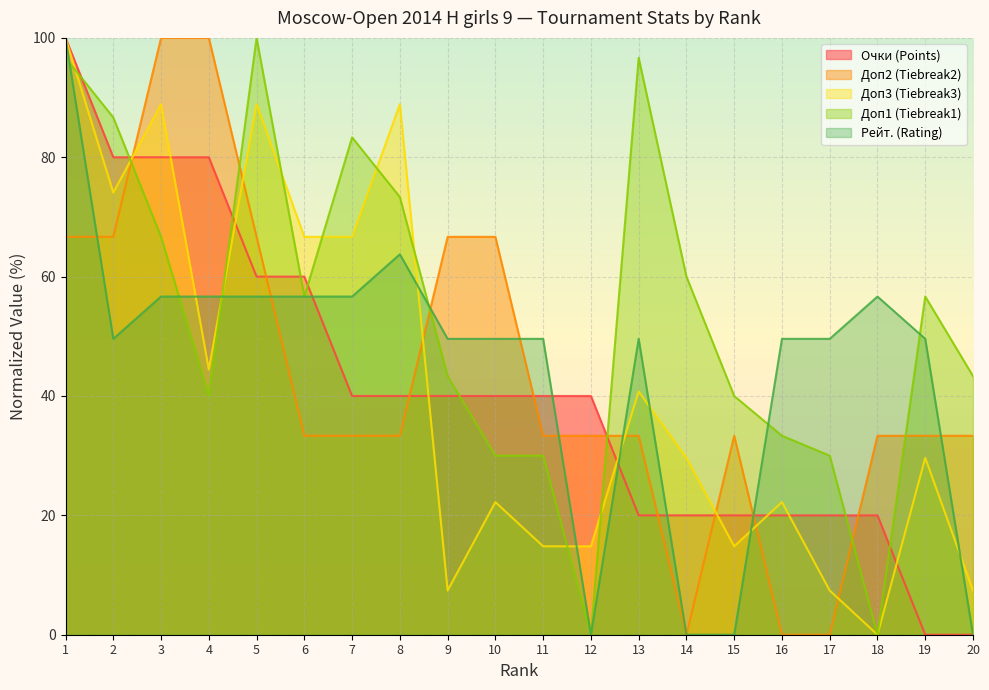

What is the spread (max minus min) of values at 3?

43.3